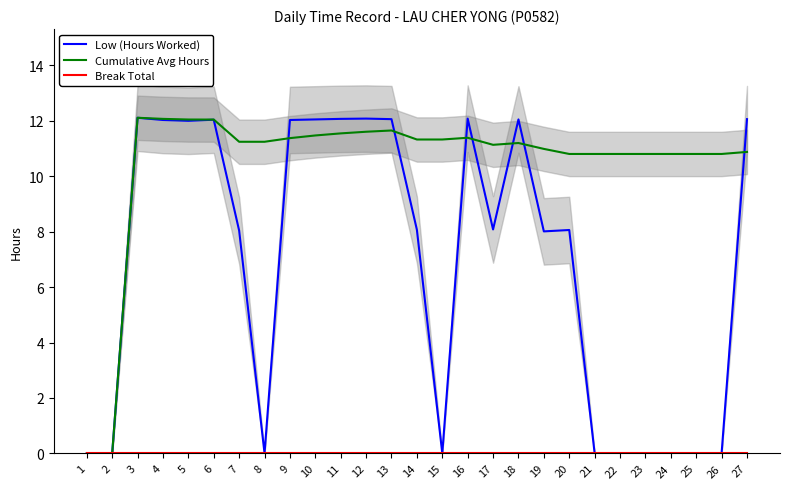

At which category is the sum across all series the highest?

3